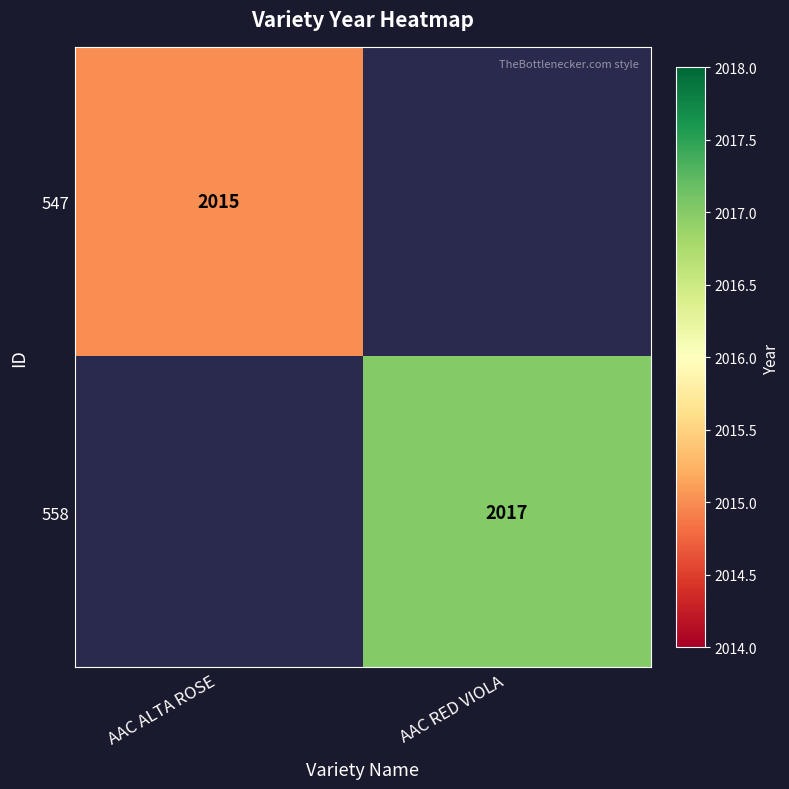

How many data points does each series have?

2